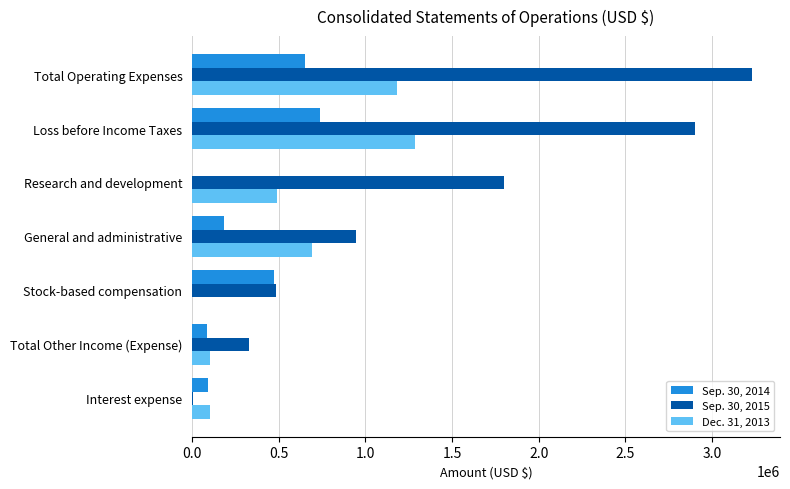

Which category has the highest value in the Dec. 31, 2013 series?

Loss before Income Taxes